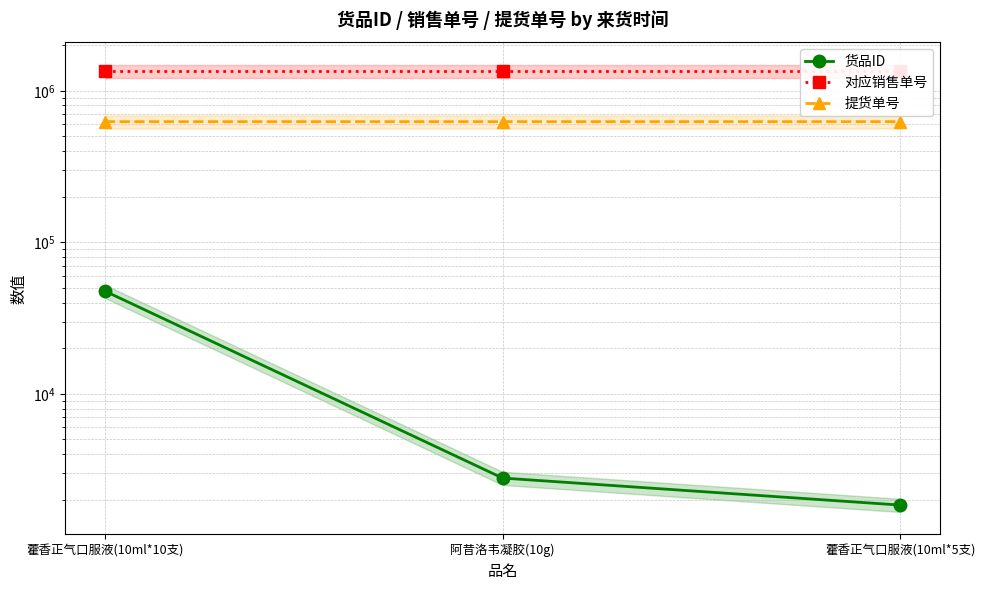

List the labels in order of 对应销售单号 value, largest first.

阿昔洛韦凝胶(10g), 藿香正气口服液(10ml*5支), 藿香正气口服液(10ml*10支)